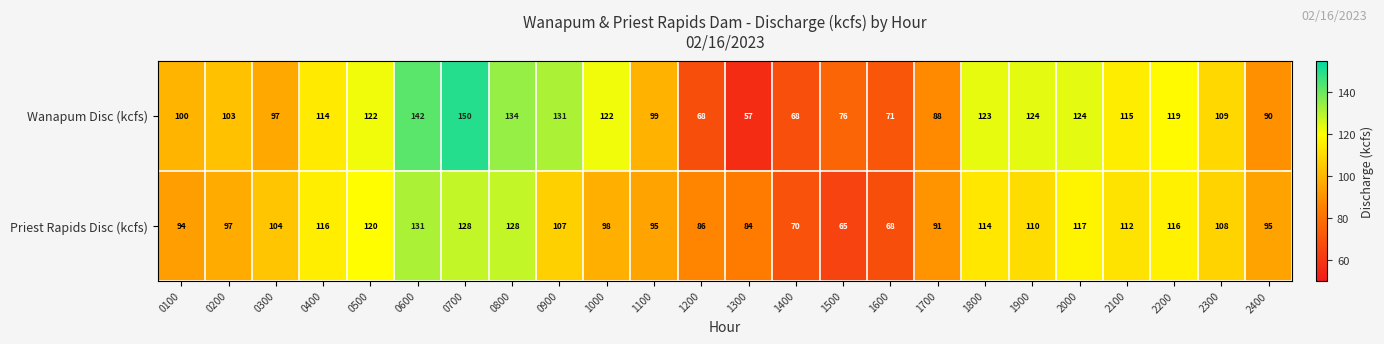

At how many categories does at least one series exceed 88?

19